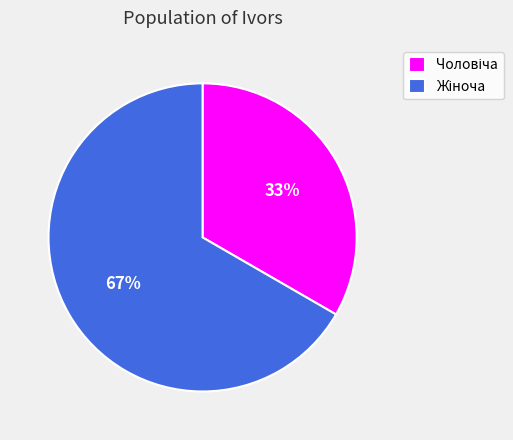

Is there any slice that represents more than half of the pie?

Yes